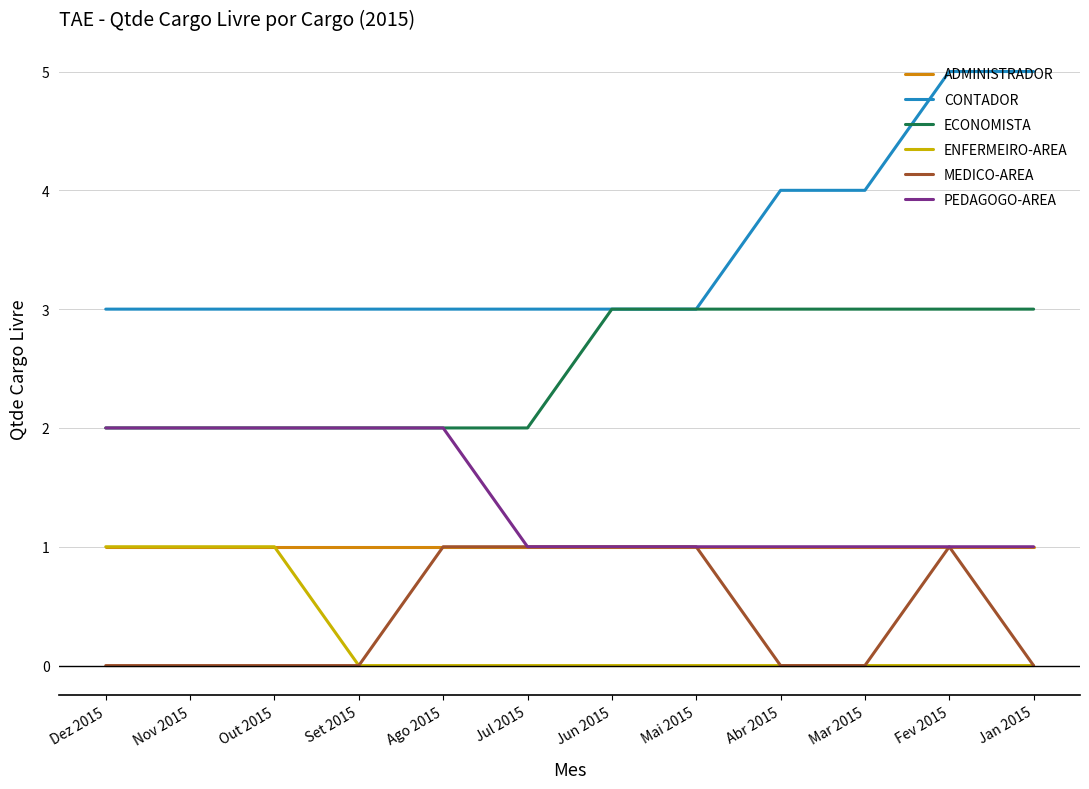

What is the sum of the PEDAGOGO-AREA values at Ago 2015 and Jul 2015?

3